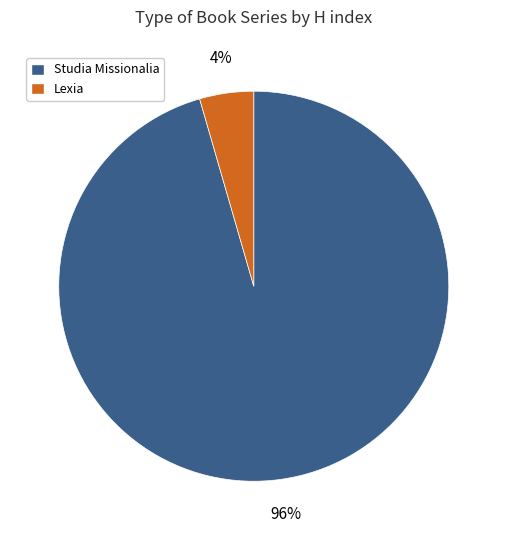

Rank the categories by value from lowest to highest.

Lexia, Studia Missionalia